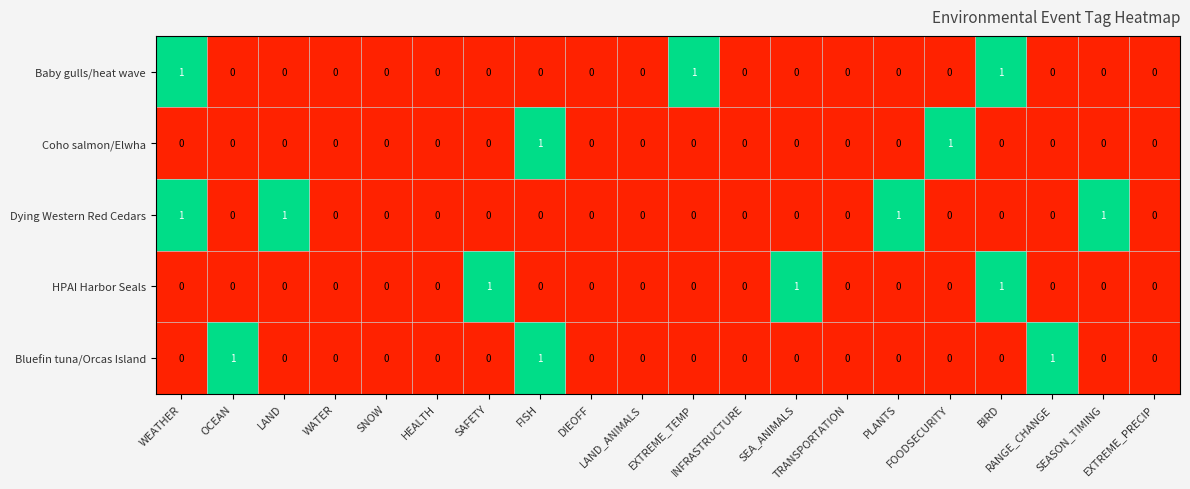

Count the Baby gulls/heat wave values in the range 0 to 1.

20